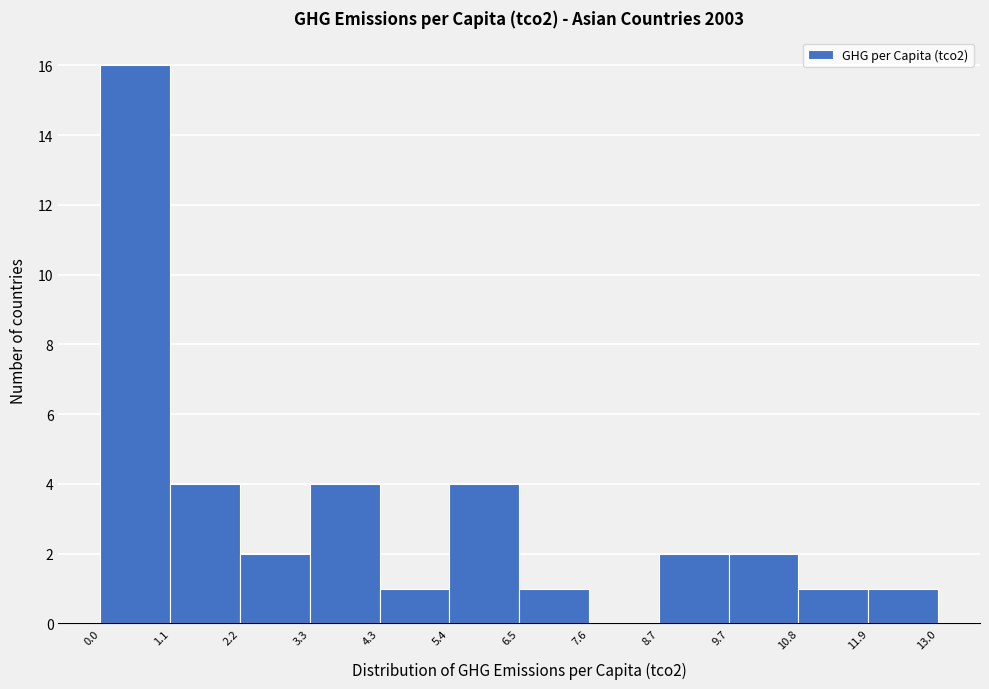

How tall is the bar that spans 3.3 to 4.3 on the x-axis? The values are not printed on the chart, so give them approximately, as read against the axis.

4